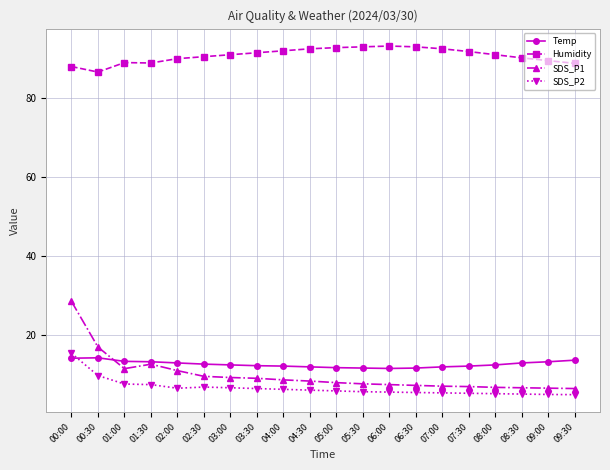

True or false: SDS_P1 has a value of 6.4 at 09:00.

True